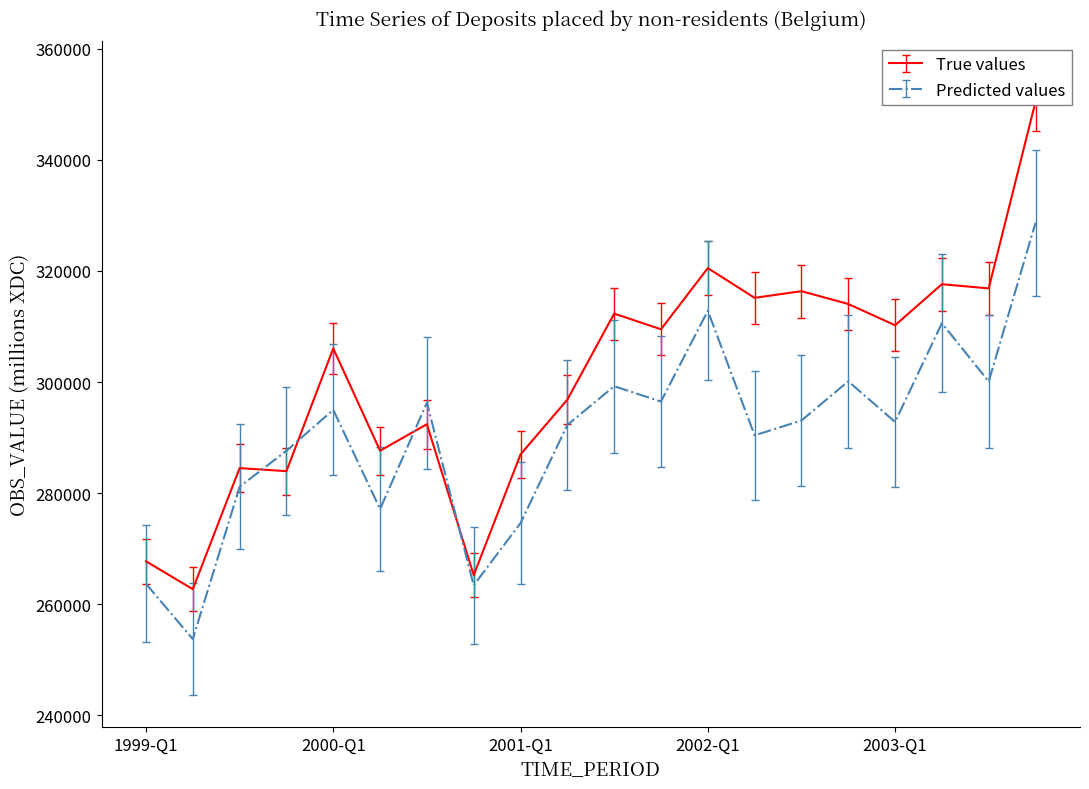

What is the highest value of the Predicted values series?

328673.1